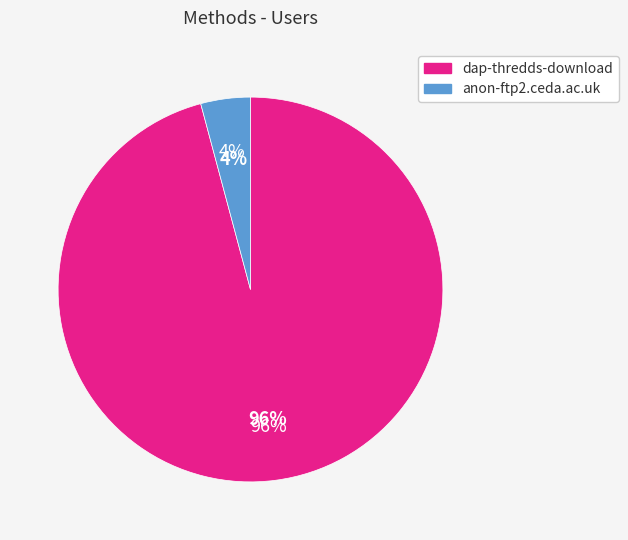

Is it true that anon-ftp2.ceda.ac.uk is 4% of the pie?

True